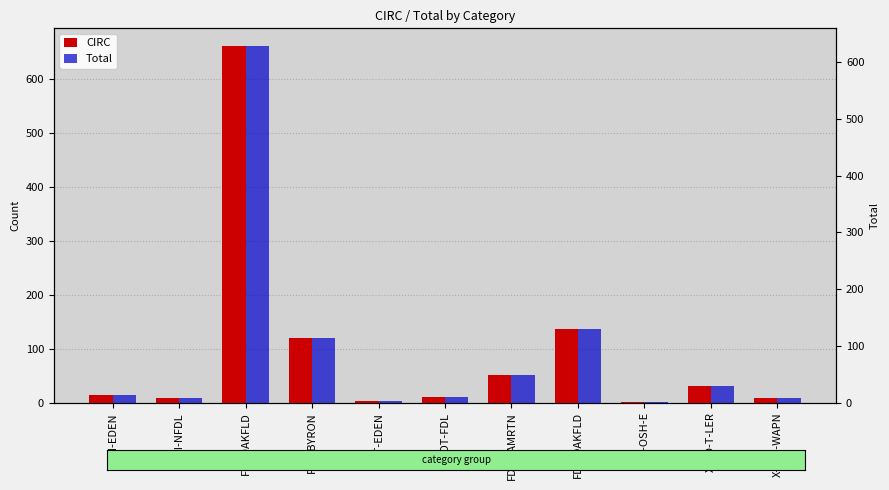

What is the maximum value shown in the chart?

660